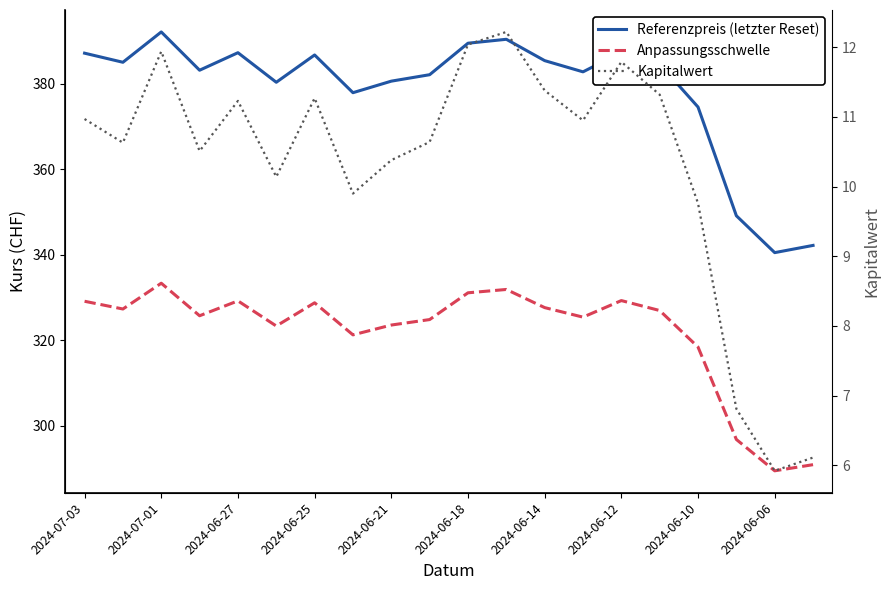

Is the value of Anpassungsschwelle at 2024-06-12 greater than the value of Kapitalwert at 12?

Yes